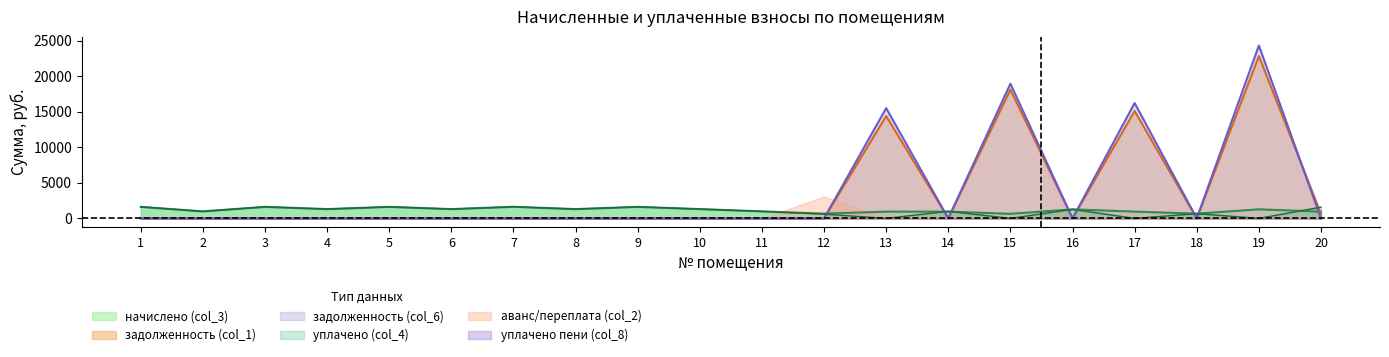

After their last crossing, which series has the higher values: уплачено (col_4) or начислено (col_3)?

уплачено (col_4)